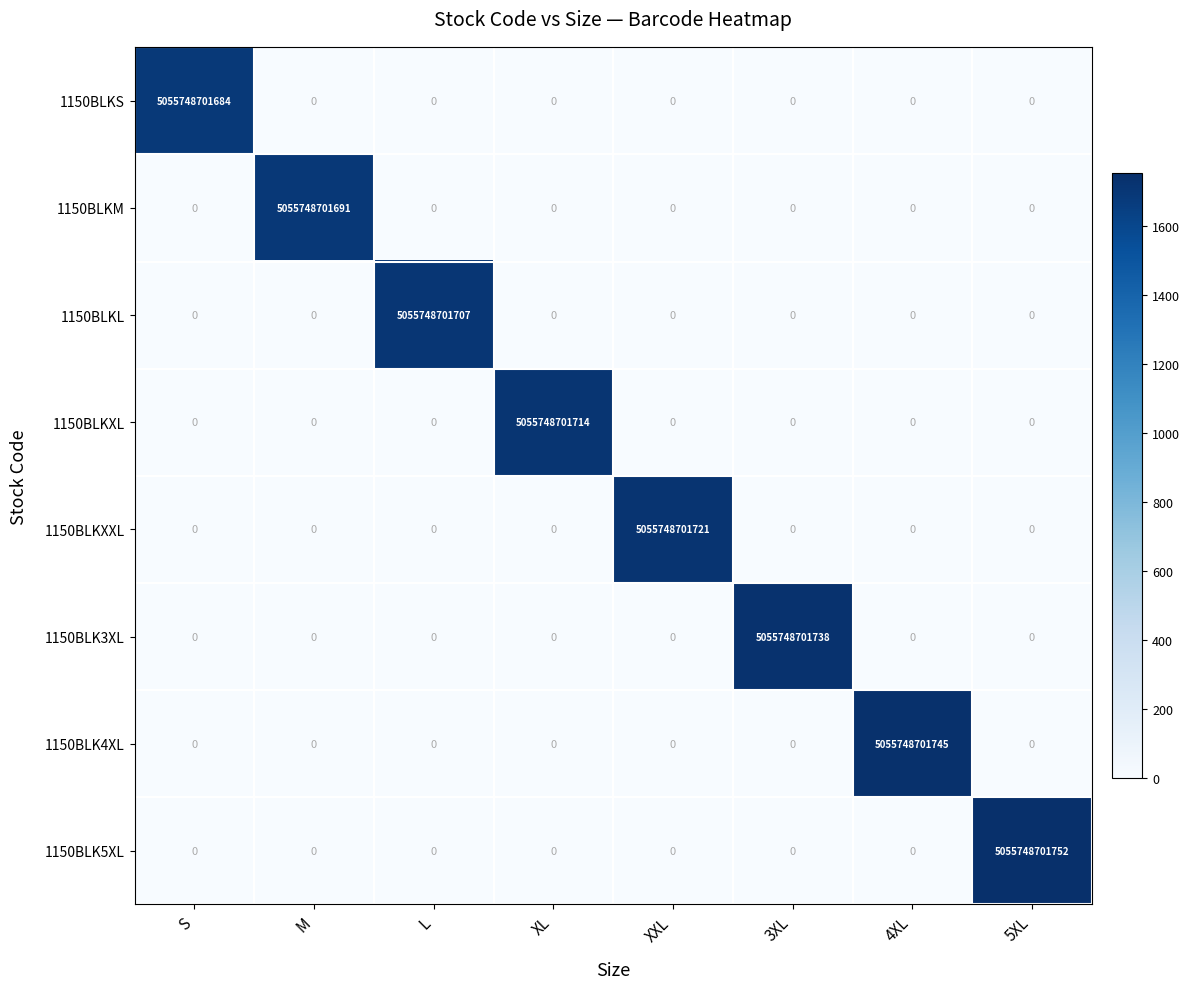

Which series has the widest spread of values?

1150BLK5XL